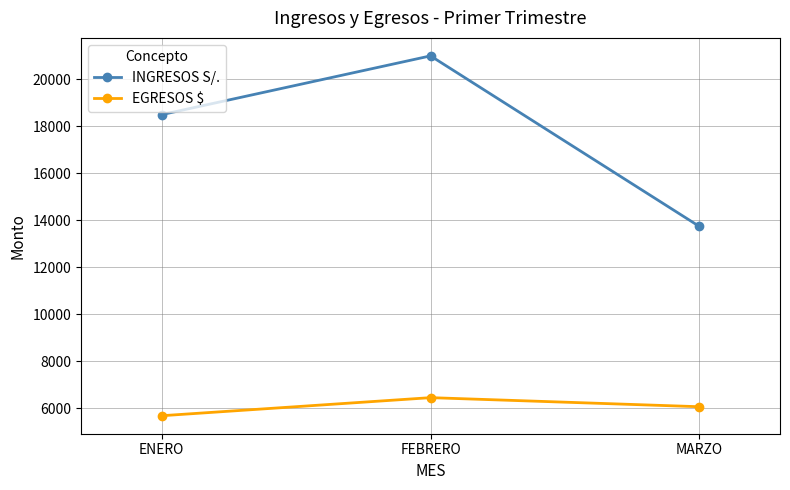

Reading left to right, list all the values displayed in this chart.

INGRESOS S/.: ENERO=18500.0	FEBRERO=21000.0	MARZO=13745.0
EGRESOS $: ENERO=5692.3	FEBRERO=6461.5	MARZO=6075.4